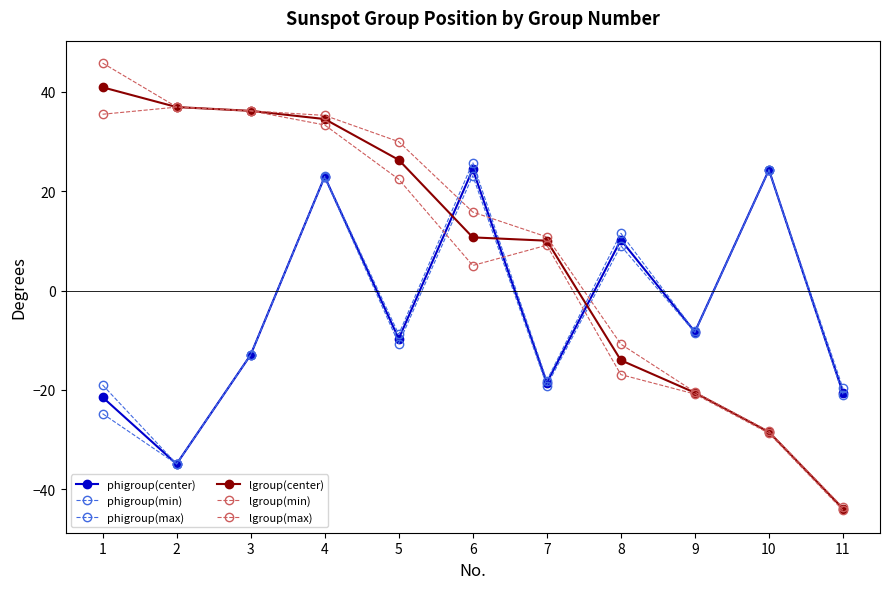

Count the number of categories in the chart.

11